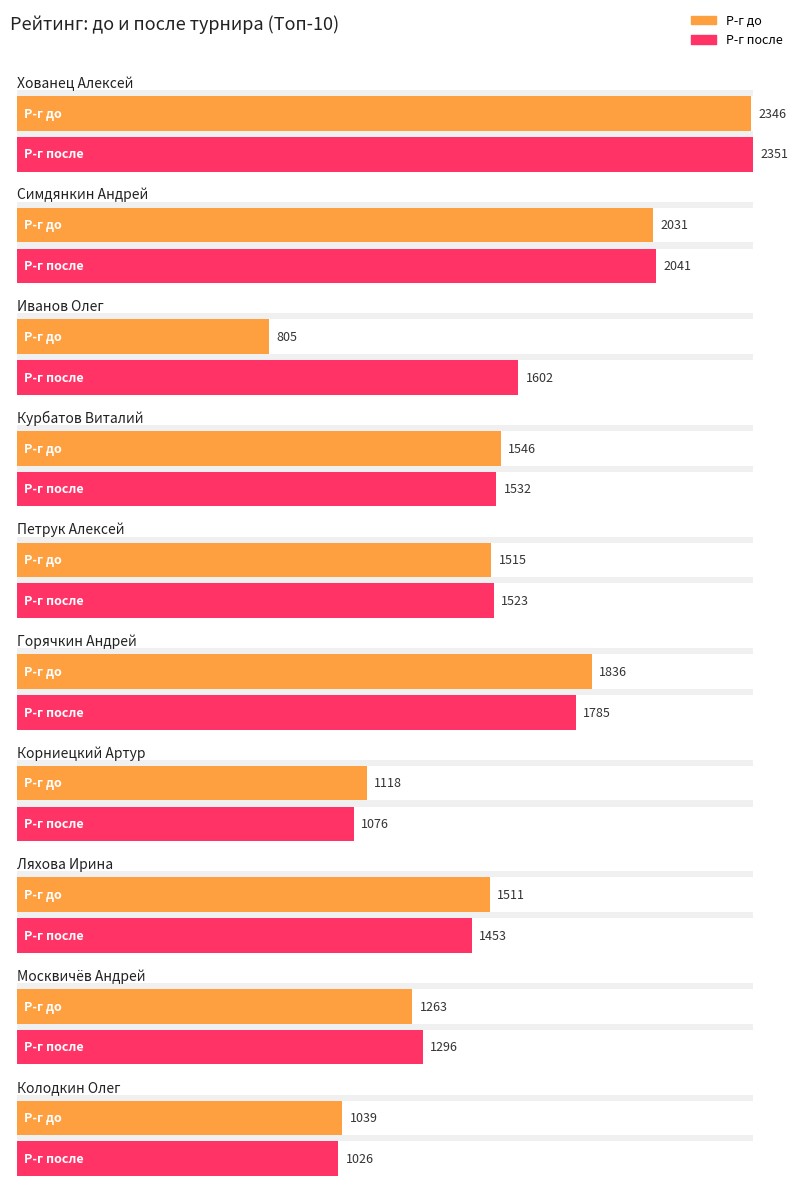

Which series has the widest spread of values?

Р-г до